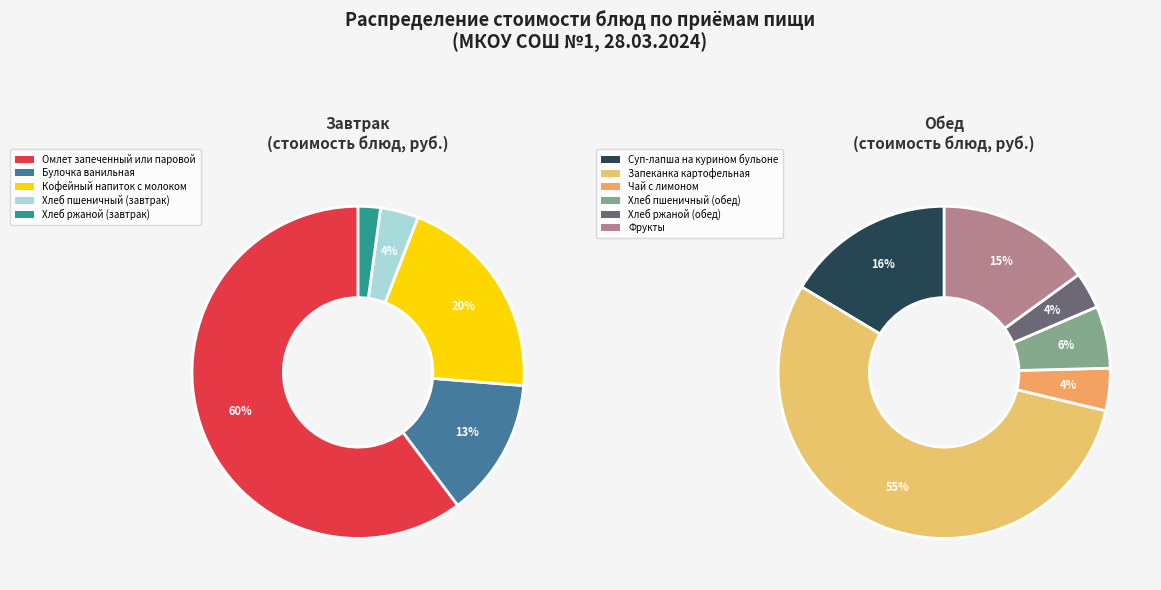

The Хлеб ржаной (обед) slice represents 13% of the pie. True or false?

False